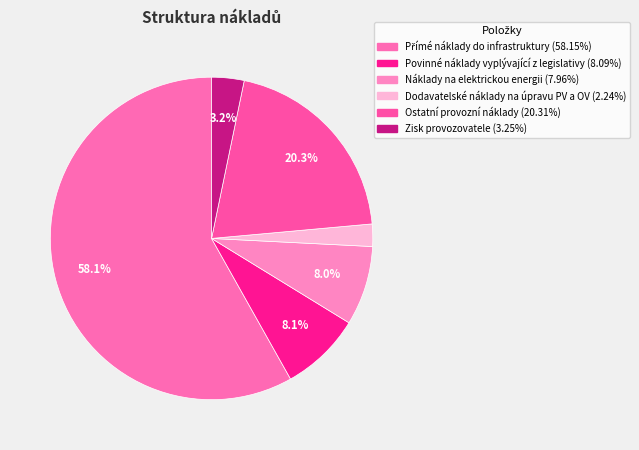

Is it true that Zisk provozovatele is 1% of the pie?

False